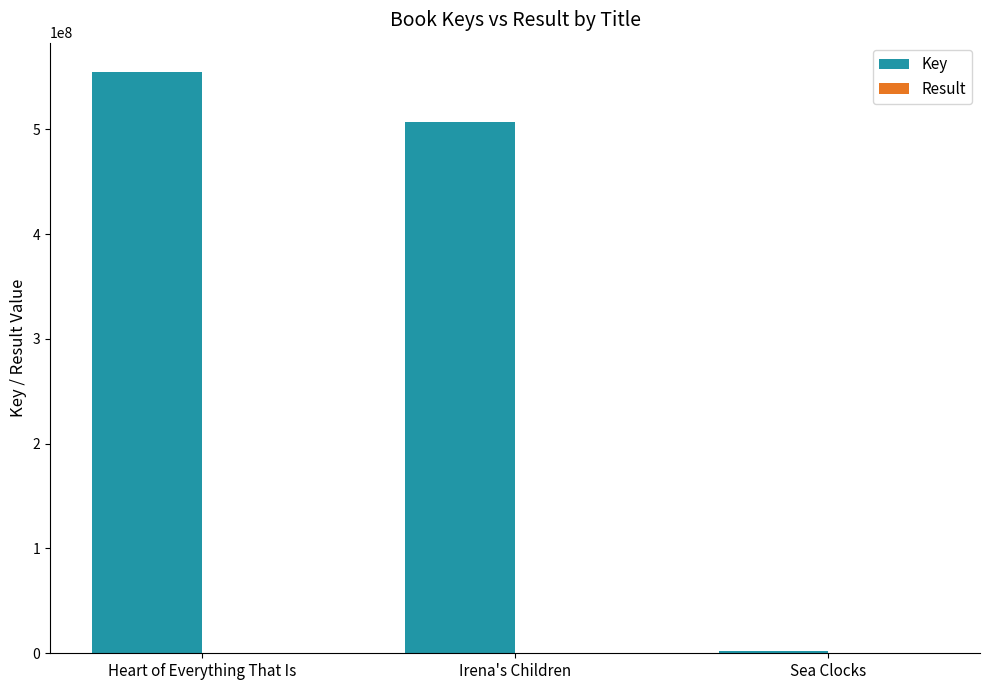

Where is Key nearest to the value 278435721?

Irena's Children